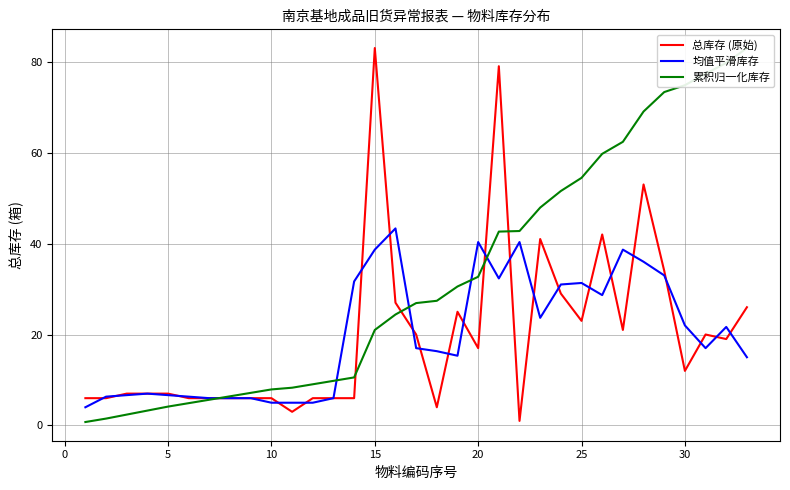

The value of 总库存 (原始) at 5 is 7.0. True or false?

True